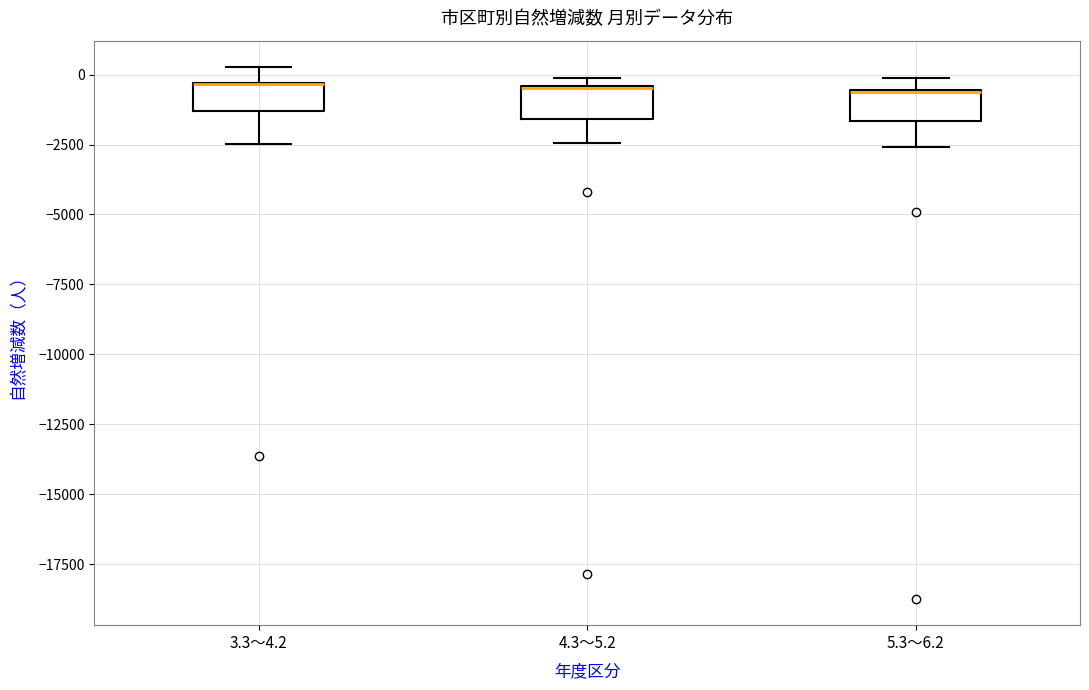

Reading left to right, read every box against the y-axis: the position of its median line, the range the box covers, and the ends of its whiskers. The values are not printed on the chart, so give them approximately, as read against the axis.

3.3～4.2: median -500 (drawn on the box's upper edge), box -1500 to -500, whiskers -2500 to 500
4.3～5.2: median -500 (drawn on the box's upper edge), box -1500 to -500, whiskers -2500 to 0
5.3～6.2: median -500 (drawn on the box's upper edge), box -1500 to -500, whiskers -2500 to 0